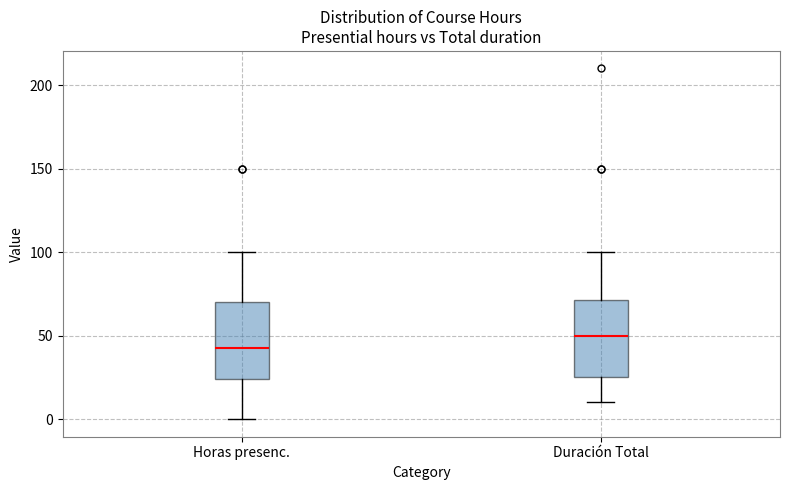

Reading left to right, read every box against the y-axis: the position of its median line, the range the box covers, and the ends of its whiskers. The values are not printed on the chart, so give them approximately, as read against the axis.

Horas presenc.: median 45, box 25 to 70, whiskers 0 to 100
Duración Total: median 50, box 25 to 70, whiskers 10 to 100